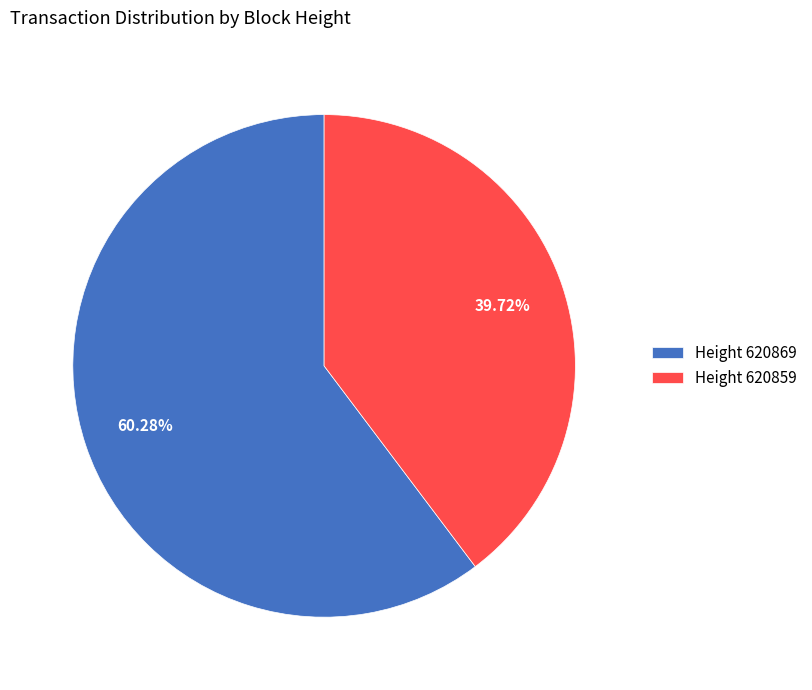

Rank the categories by value from highest to lowest.

Height 620869, Height 620859